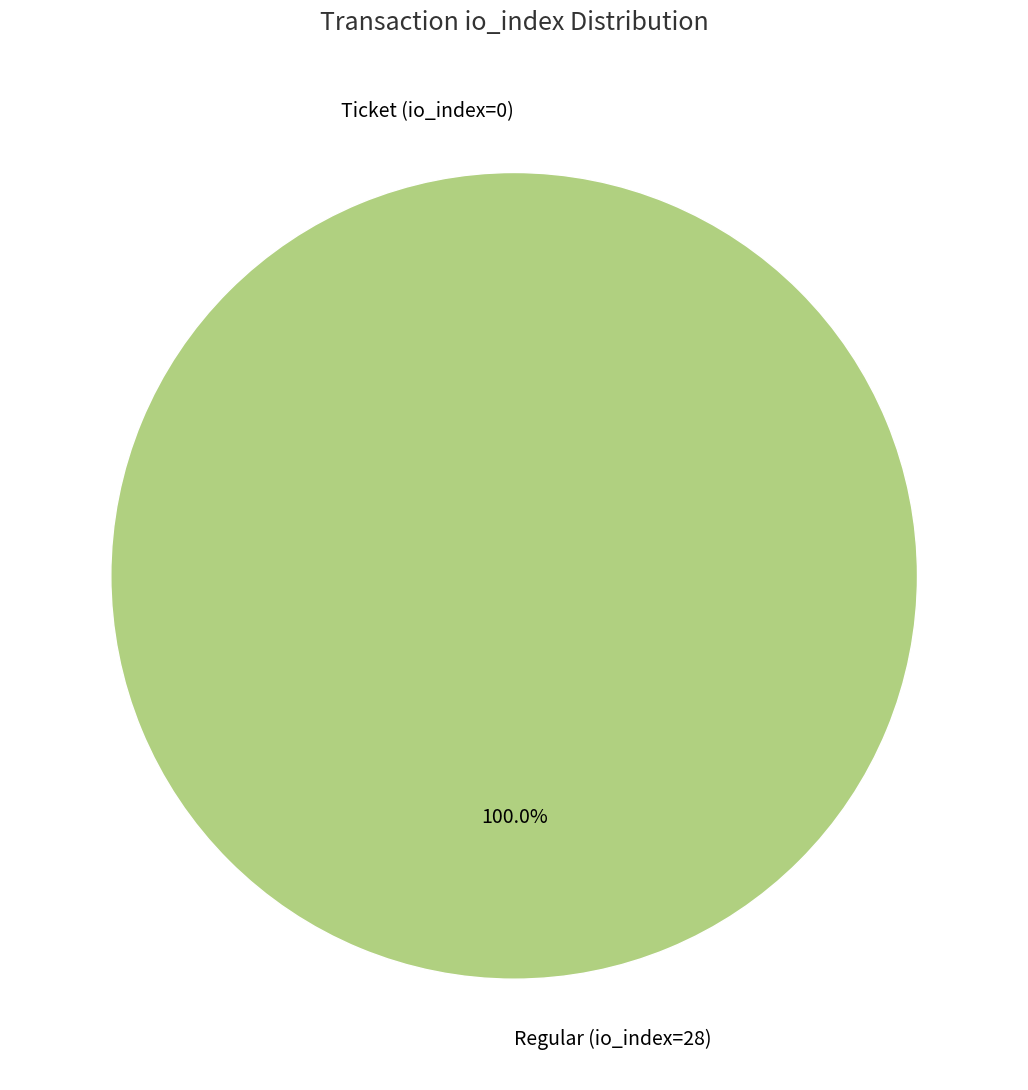

Which slice is the largest?

Regular (io_index=28)